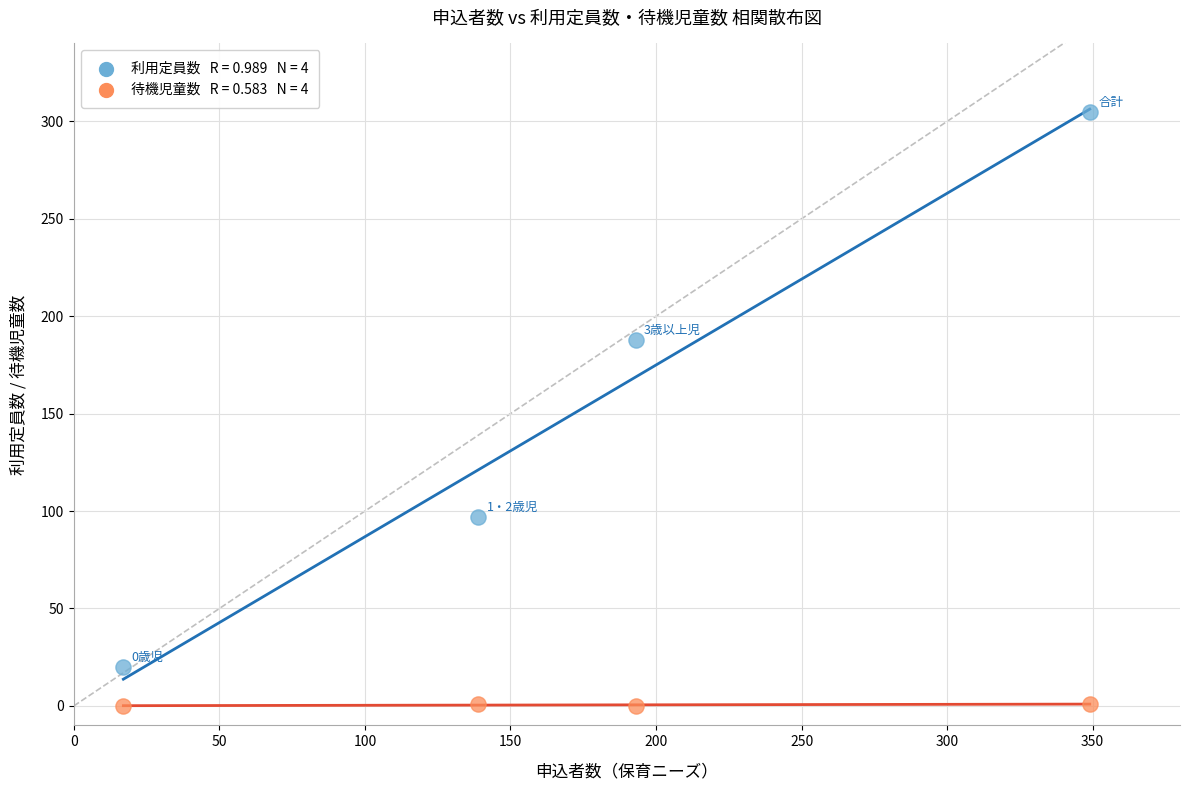

Across all series, what Y value is closest to 152?

188